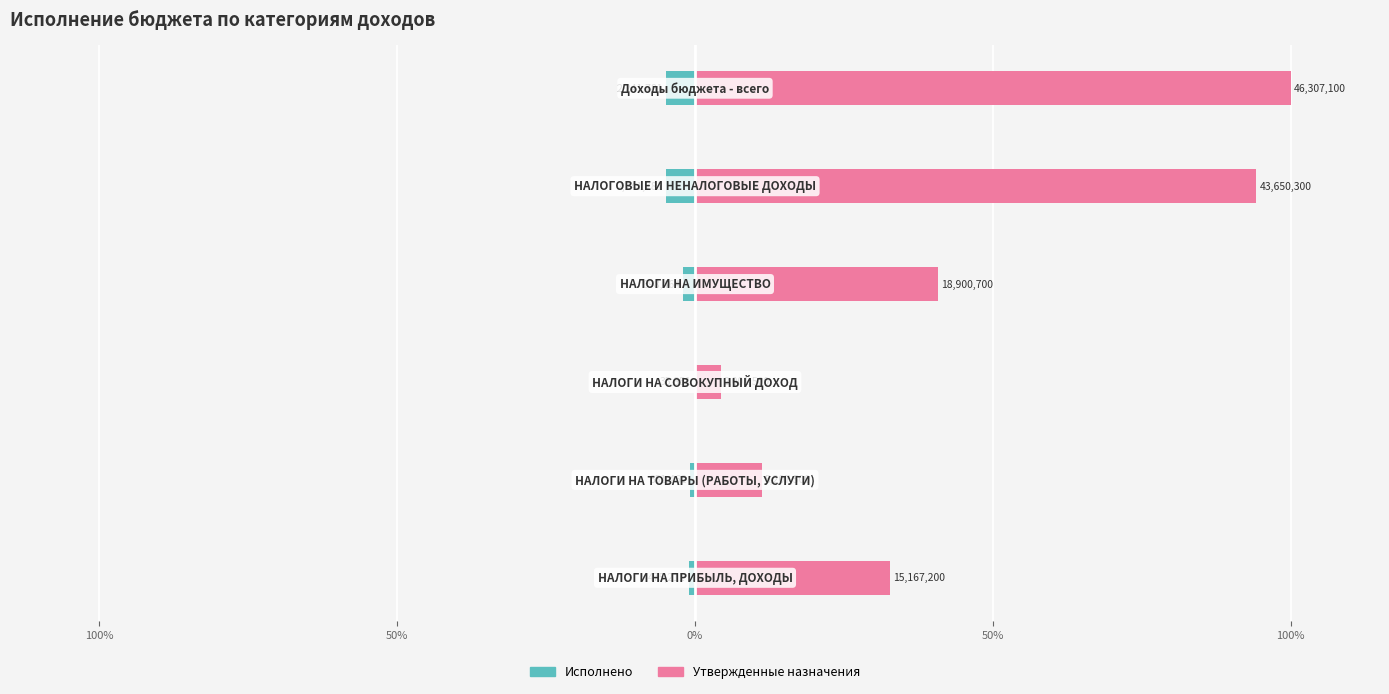

Does the chart contain any negative values?

Yes